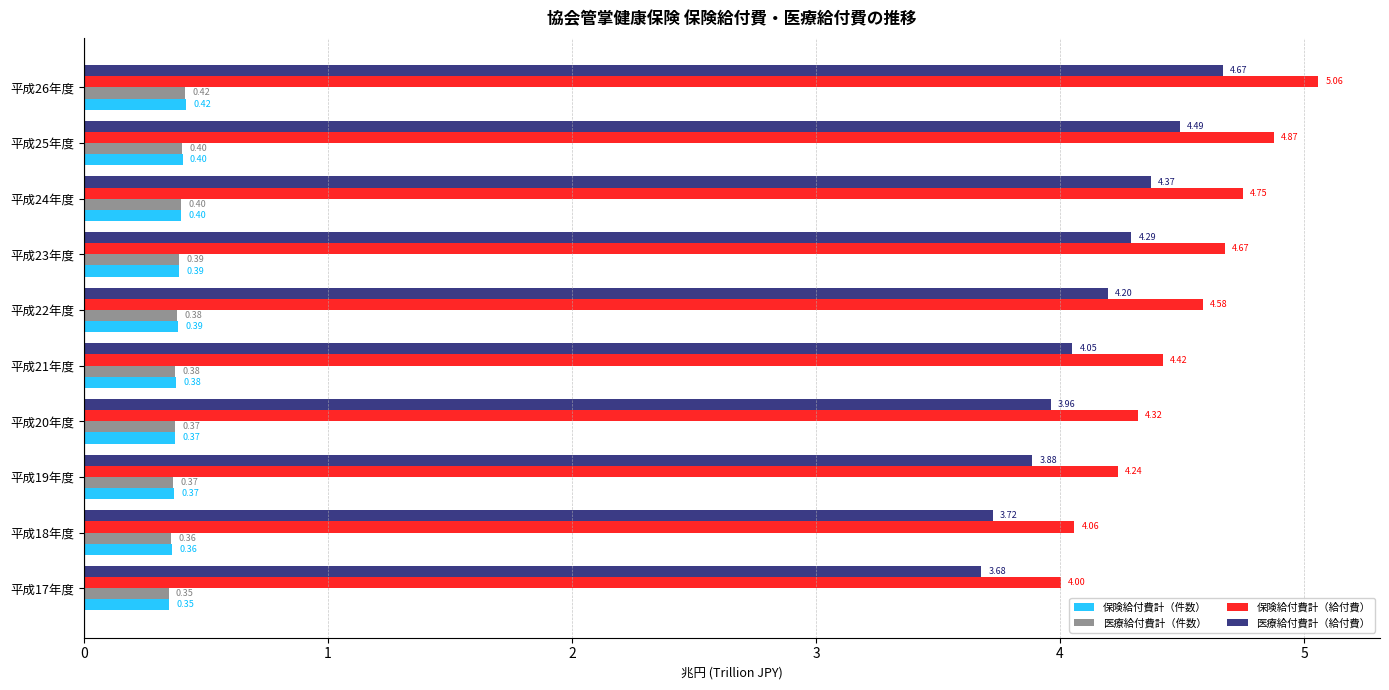

What is the difference between the maximum and minimum values in the 保険給付費計（給付費） series?

1.1